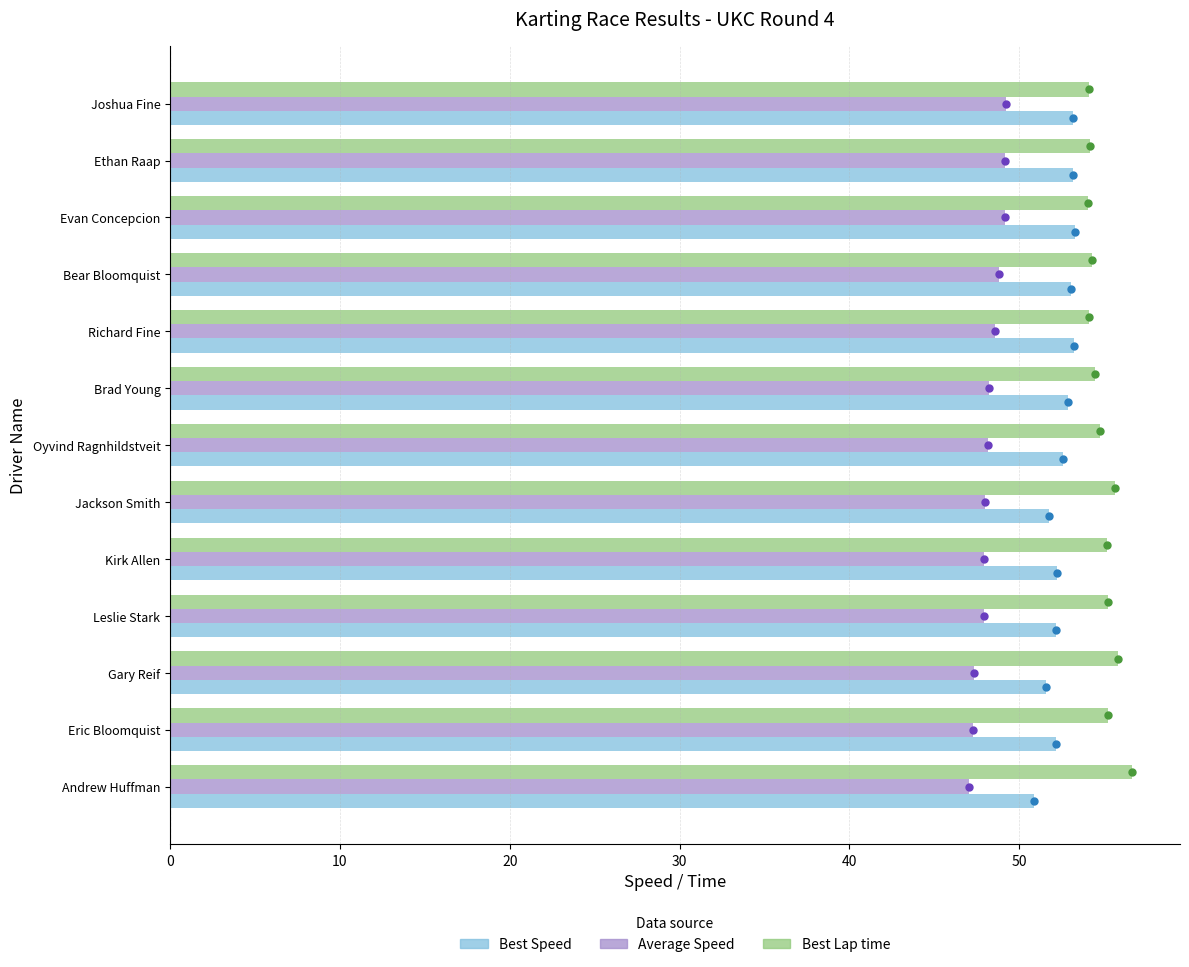

What is the spread (max minus min) of values at Brad Young?

6.2